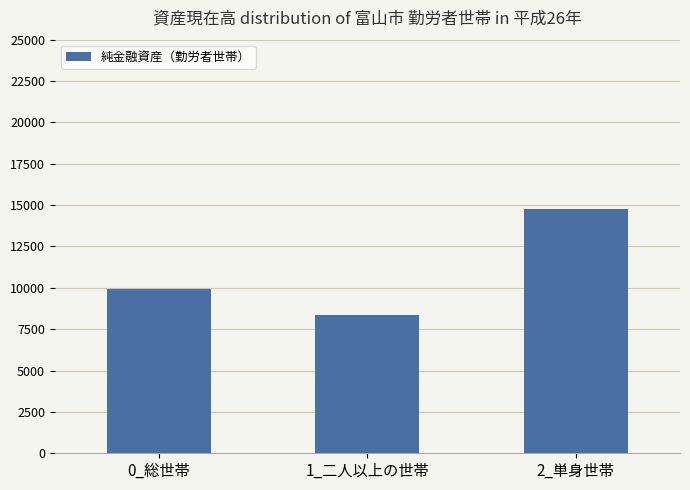

What is the label of the 1st bar from the left?

0_総世帯